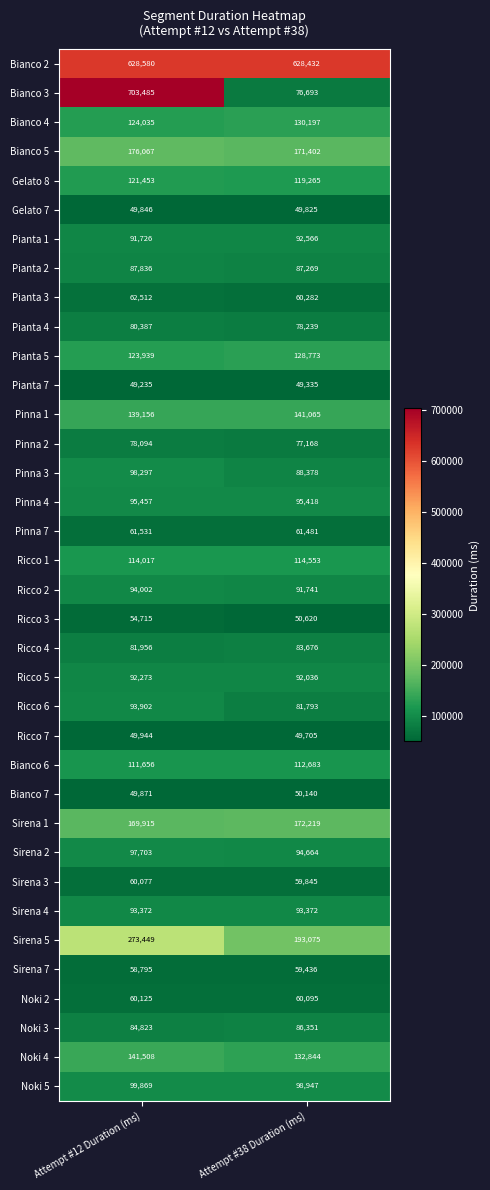

At which label is Pianta 7 closest to 49285?

Attempt #12 Duration (ms)